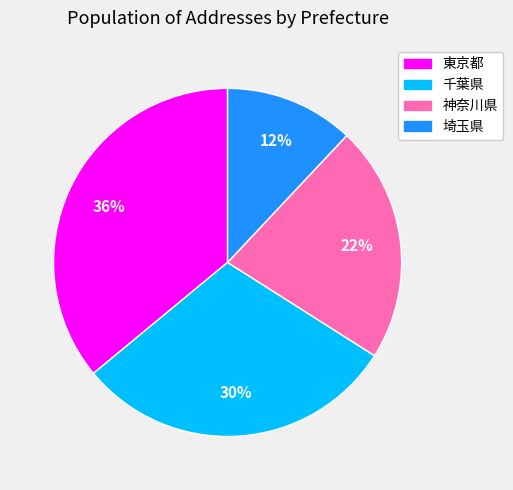

Combined, do 埼玉県 and 東京都 account for over 50%?

No